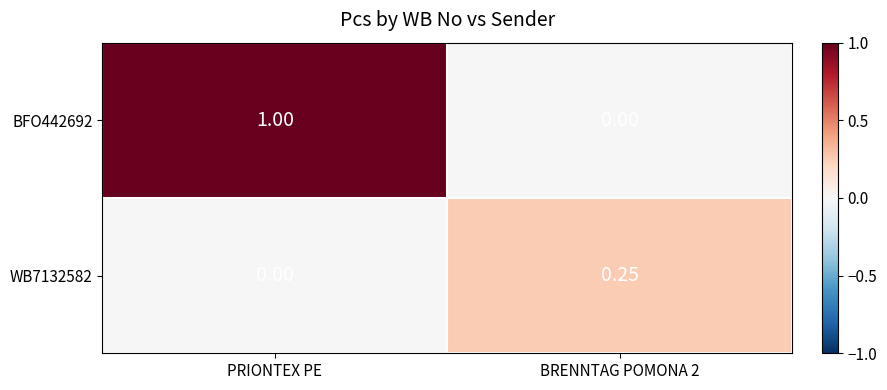

What is the total value across all series at PRIONTEX PE?

1.0